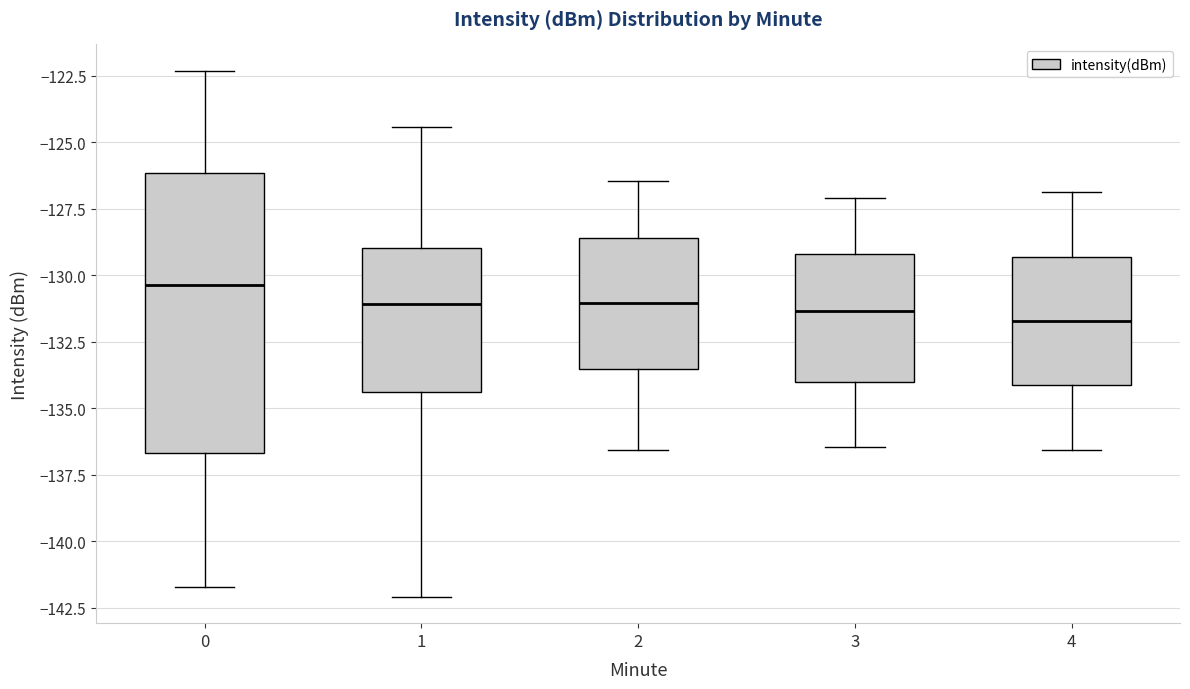

Which box has the highest median line?

0